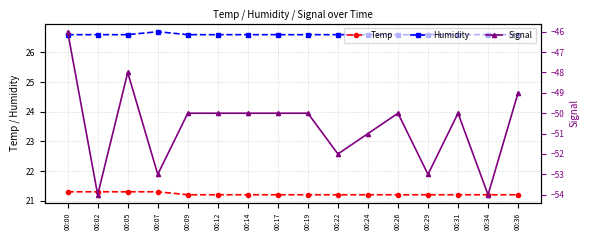

At which label is Temp closest to 21?

00:09